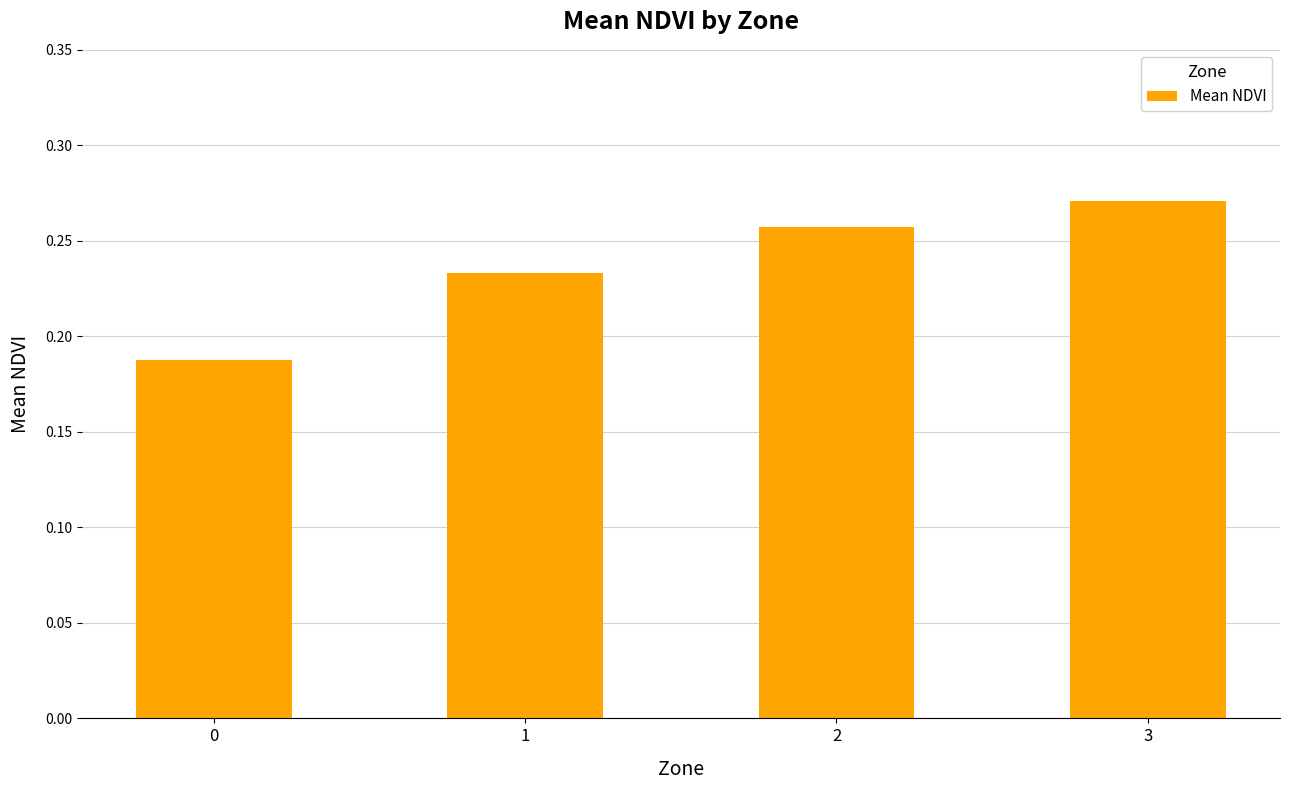

What is the difference between the maximum and minimum values?

0.1